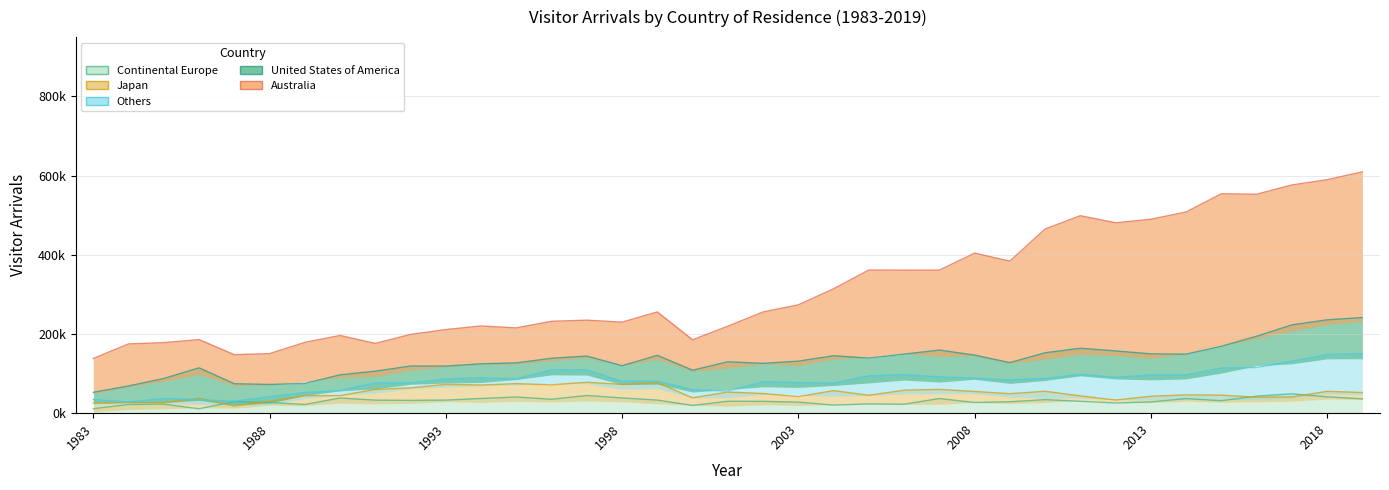

What is the sum of all Others values?

1097117